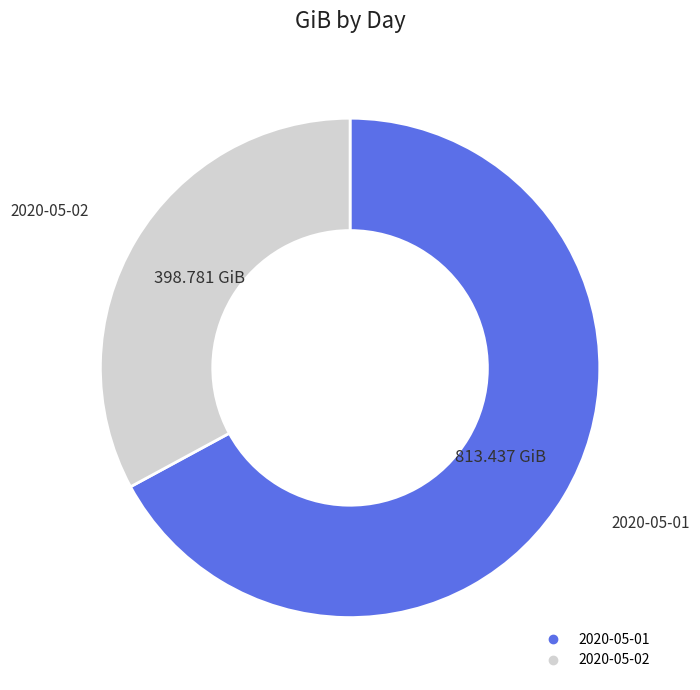

Do 2020-05-02 and 2020-05-01 together represent more than half of the pie?

Yes